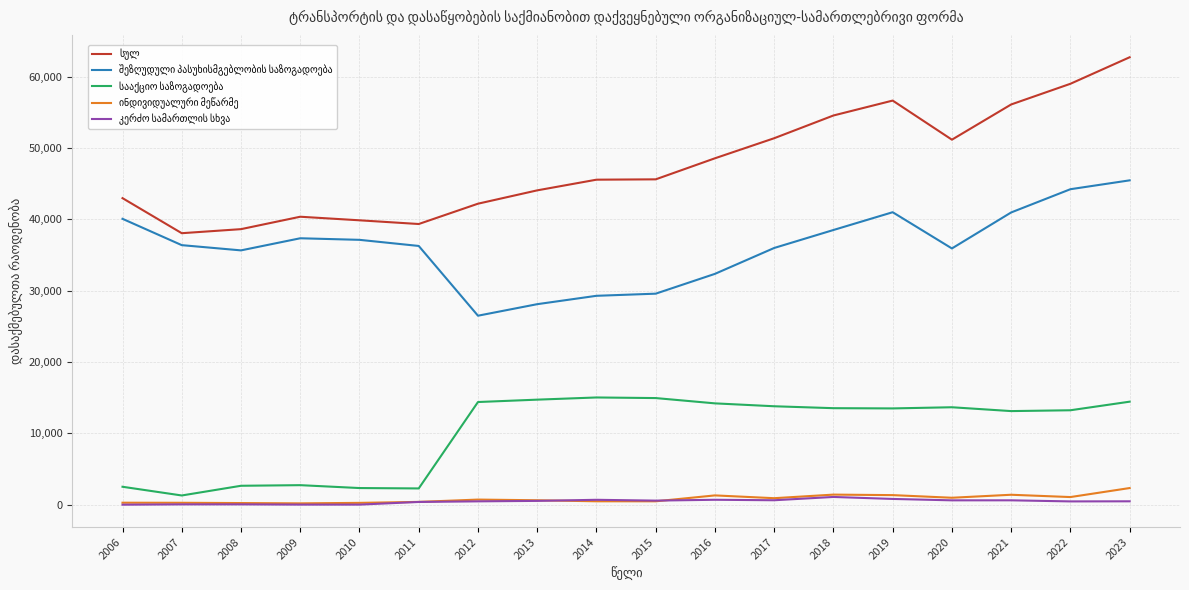

What is the maximum value shown in the chart?

62696.0